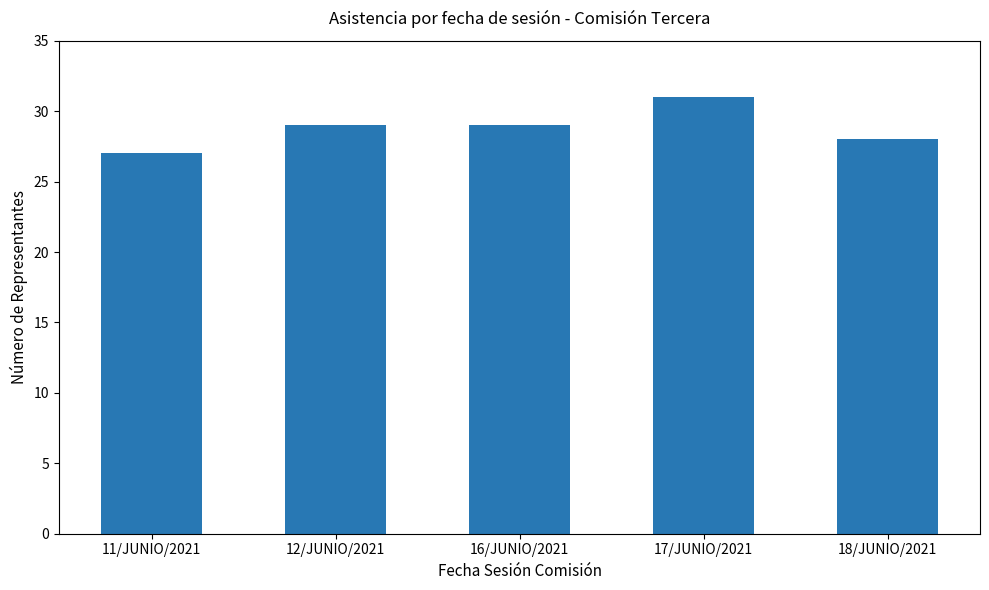

What is the smallest value displayed?

27